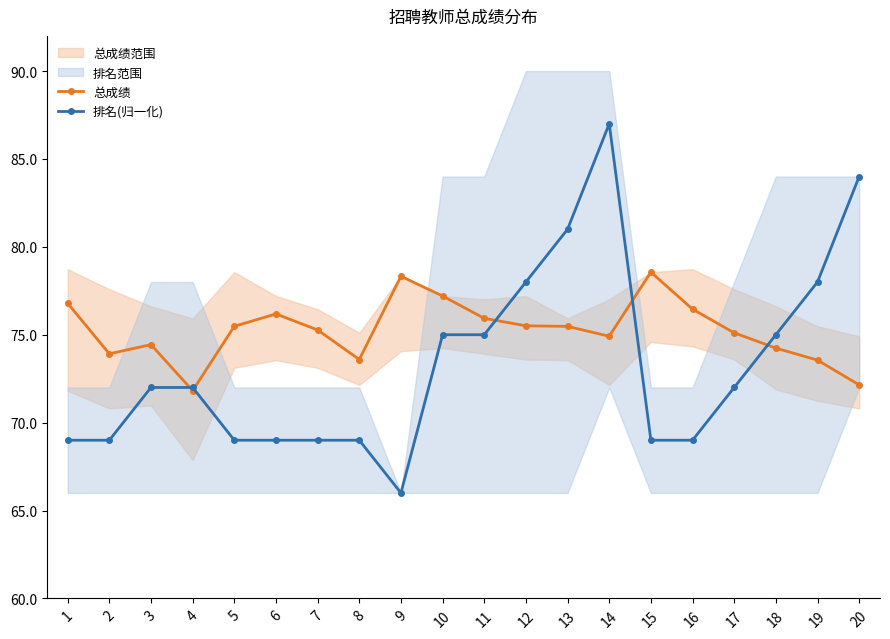

Between 12 and 1, which is larger?

1